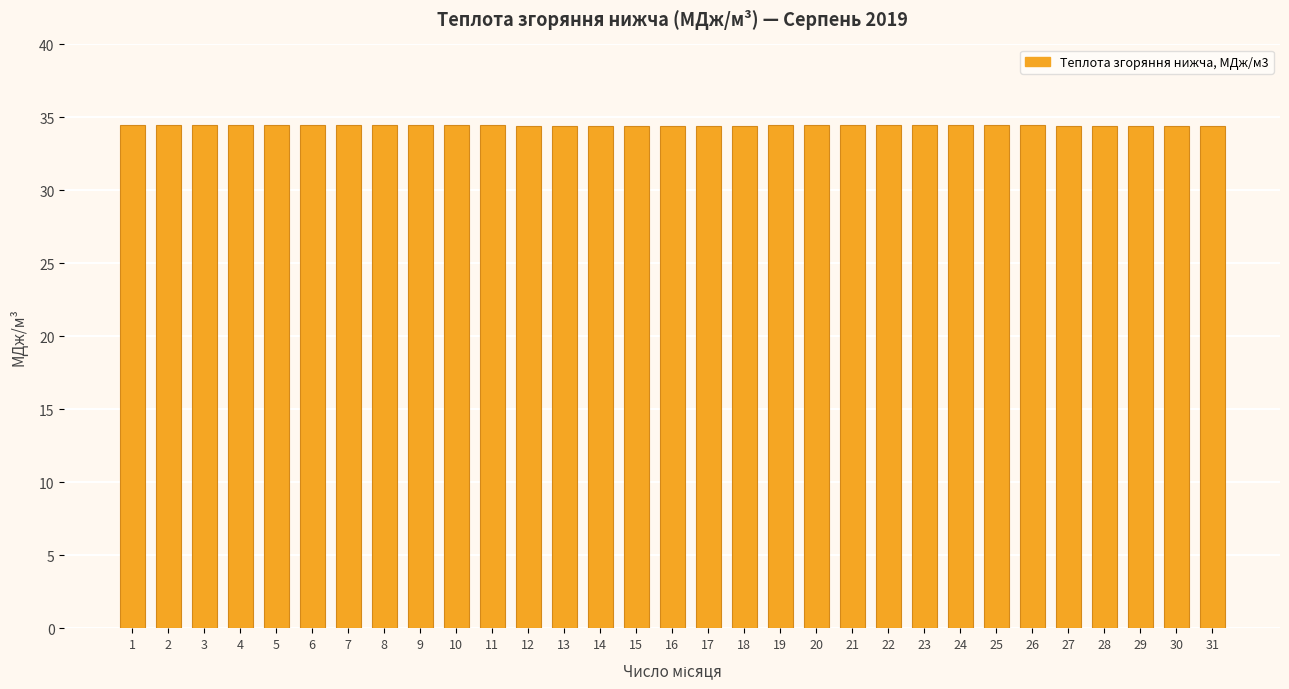

Approximately how many times larger is the value at 18 compared to 20?

1.0